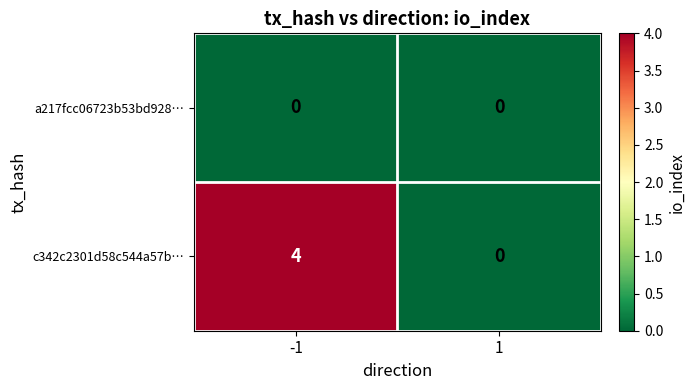

Rank the series at -1 from highest to lowest value.

c342c2301d58c544a57b…, a217fcc06723b53bd928…